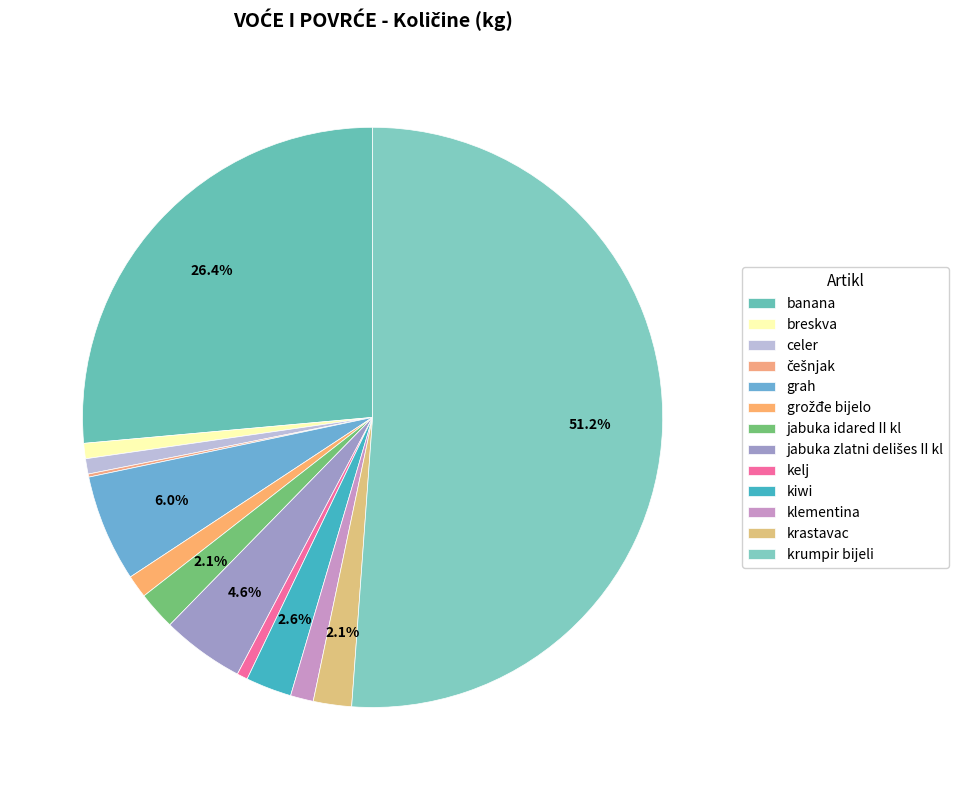

How much of the chart is everything except klementina?

98.7%